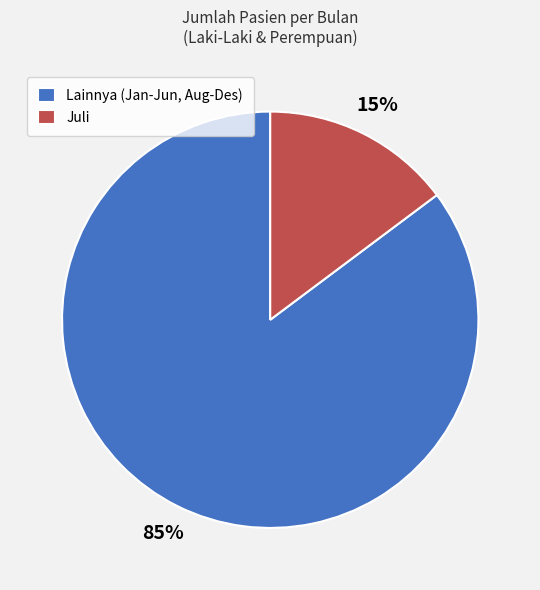

Do Juli and Lainnya (Jan-Jun, Aug-Des) together represent more than half of the pie?

Yes